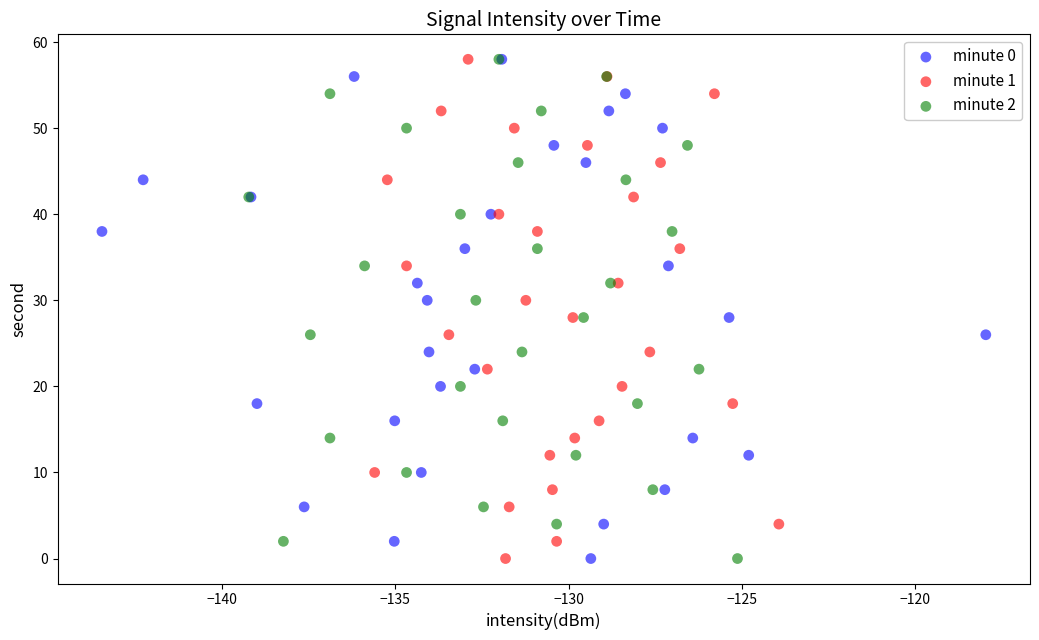

What are all the series names shown in the legend?

minute 0, minute 1, minute 2